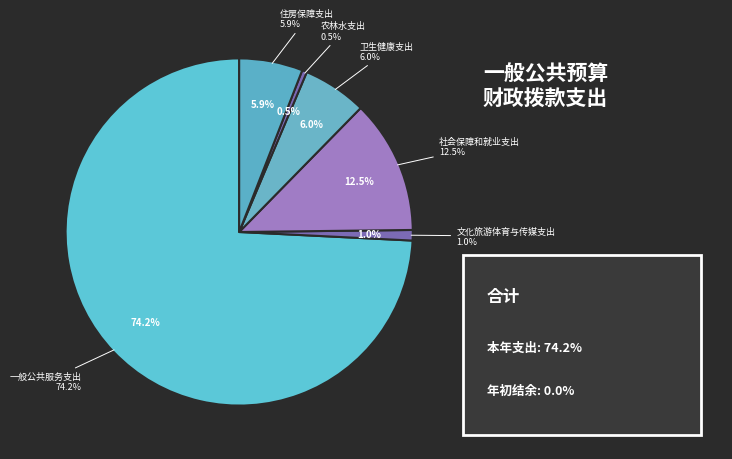

What percentage do 卫生健康支出 and 社会保障和就业支出 together represent?

18.4%